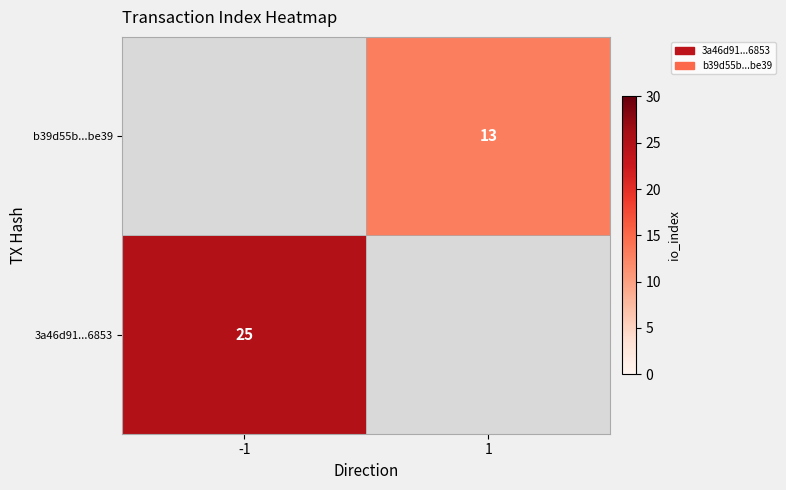

The 3a46d91...6853 series shows 36 at -1. True or false?

False